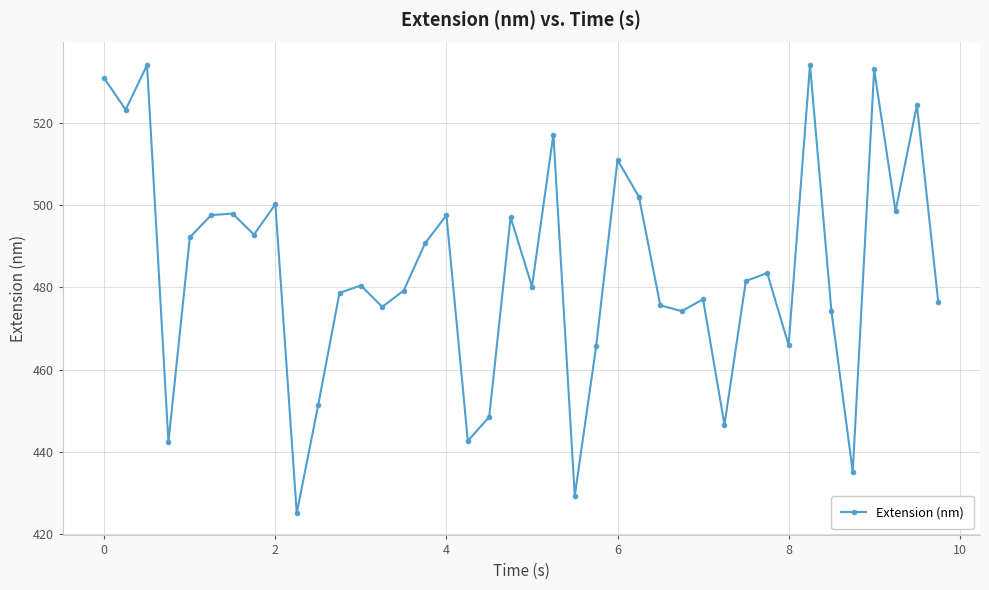

What is the sum of all values?

19362.4